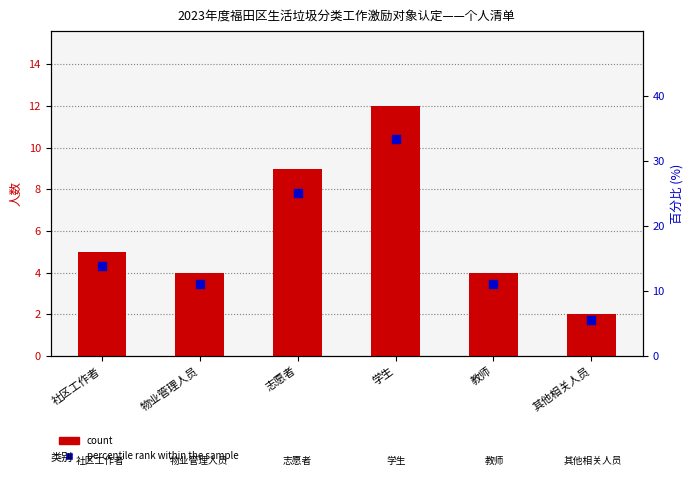

Which series reaches the minimum Y coordinate?

count